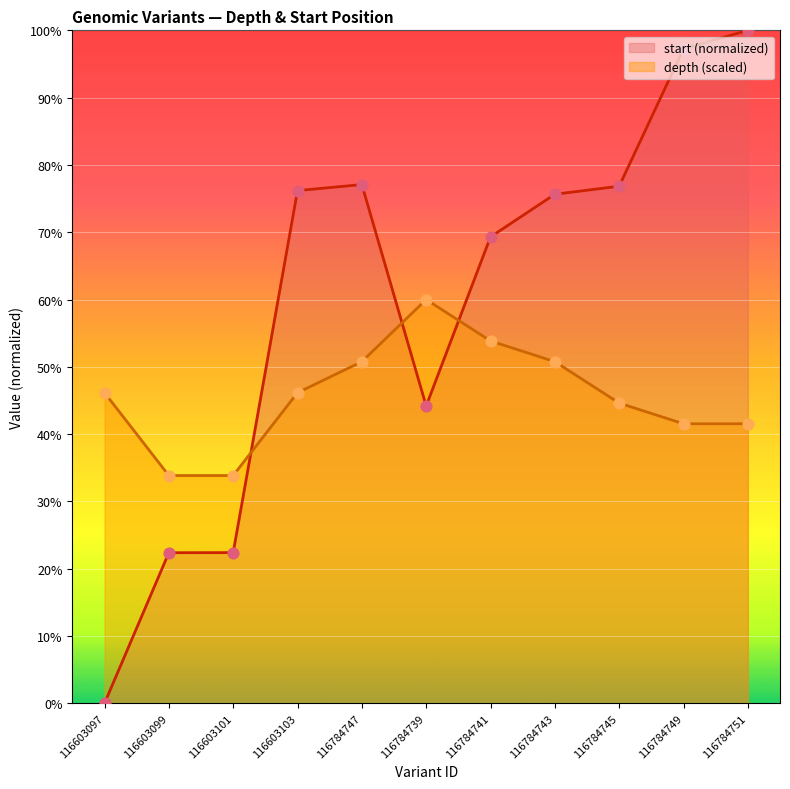

What are all the series names shown in the legend?

start (normalized), depth (scaled)